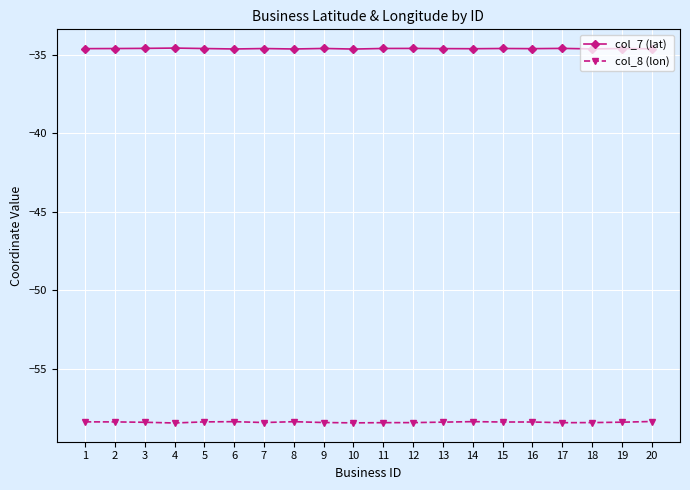

What is the minimum value for col_7 (lat)?

-34.6